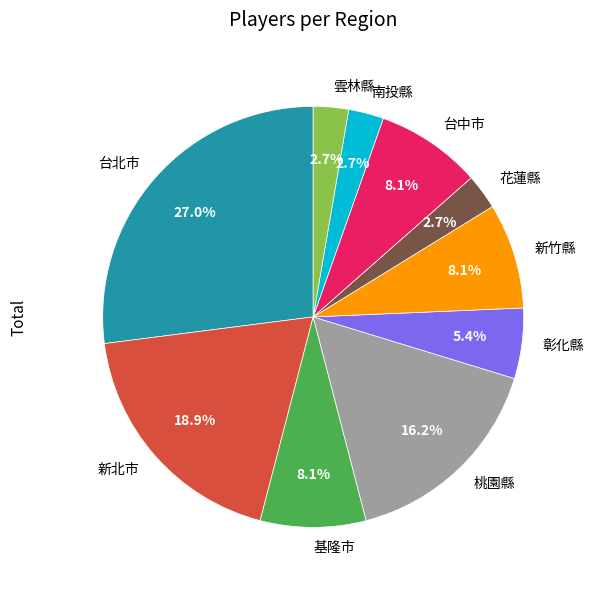

To the nearest percent, what portion does 台北市 represent?

27%